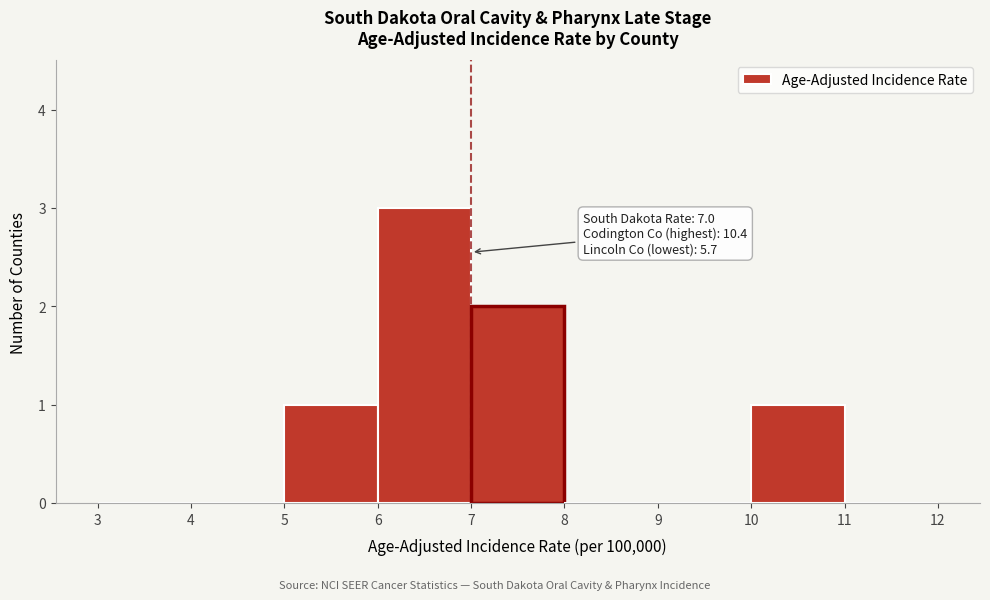

Over which range of the x-axis is the bar tallest?

6 to 7